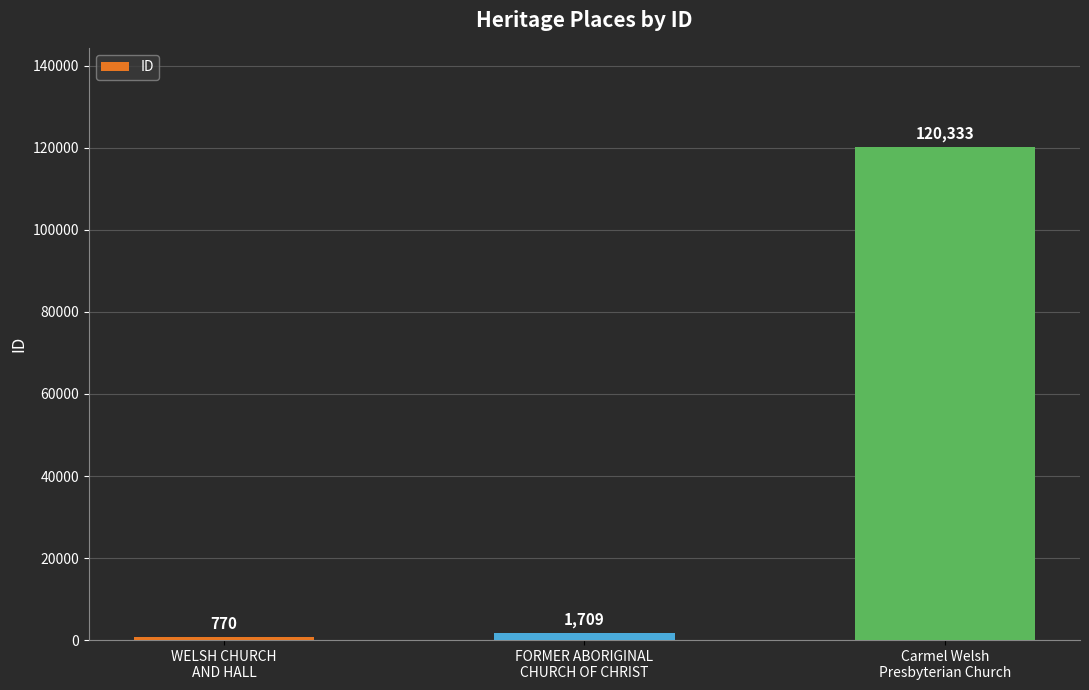

Reading left to right, extract all data points from this chart.

770	1709	120333